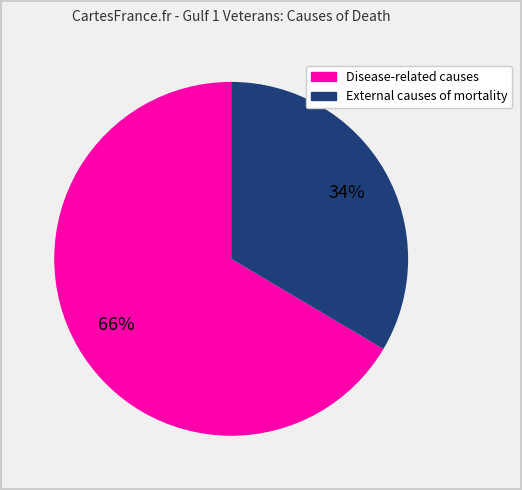

What percentage is the External causes of mortality slice, to the nearest percent?

34%